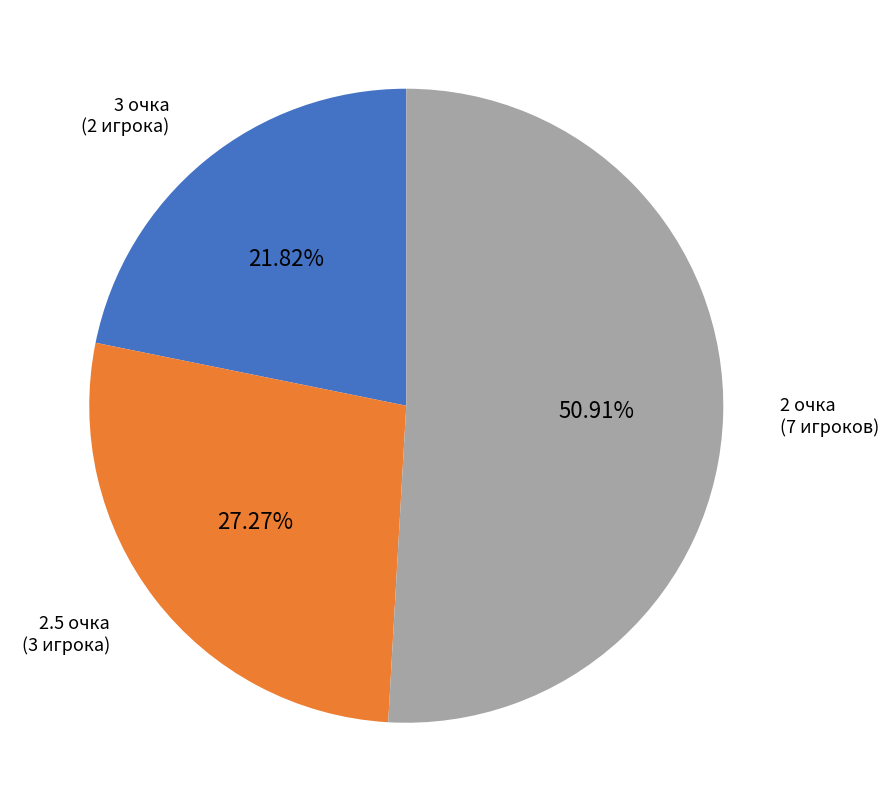

What is the majority slice?

2 очка (7 игроков)